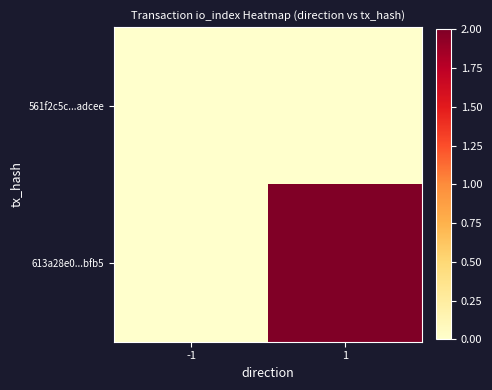

Count the number of categories in the chart.

2